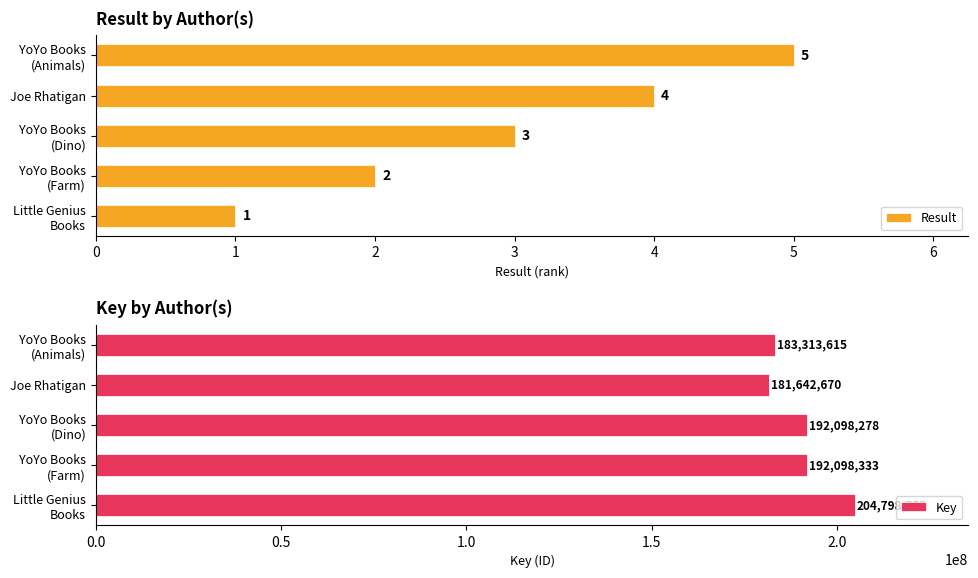

How many Result values are between 2 and 4?

3